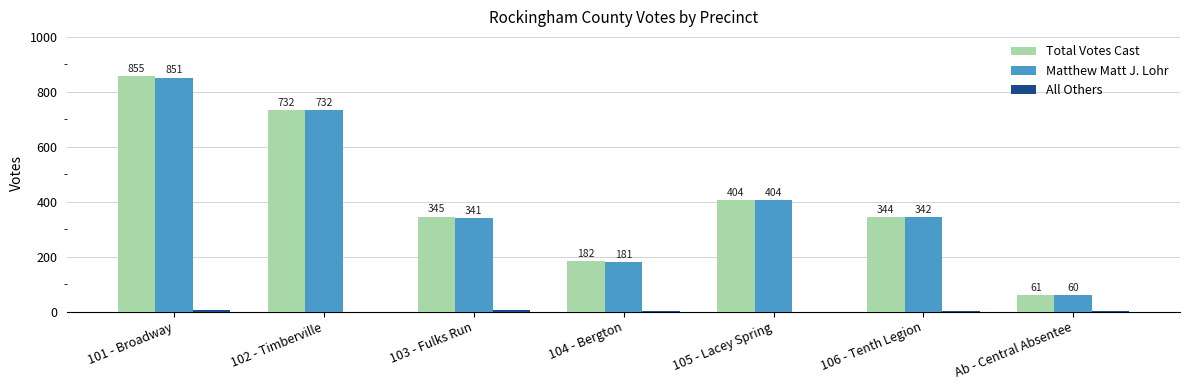

The value of Matthew Matt J. Lohr at 103 - Fulks Run is 341. True or false?

True